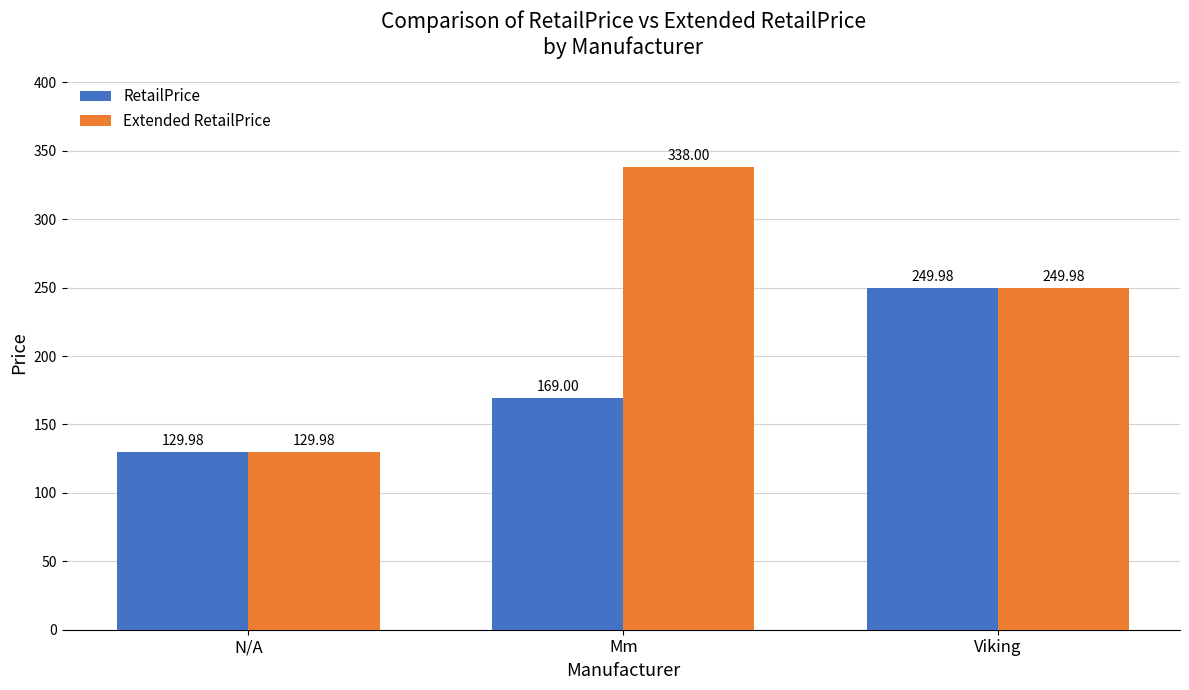

What is the value of the RetailPrice bar at the 1st from the left?

130.0